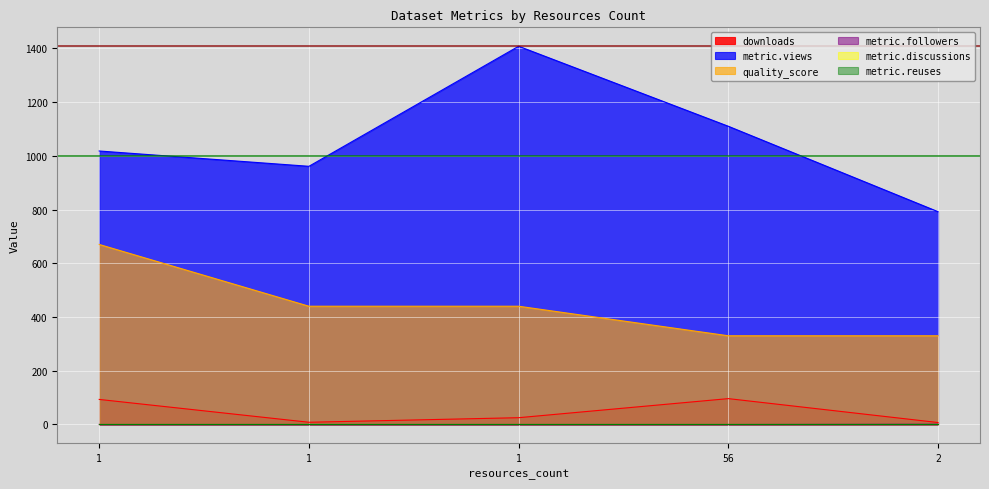

Does the chart display data point markers on the line(s)?

No